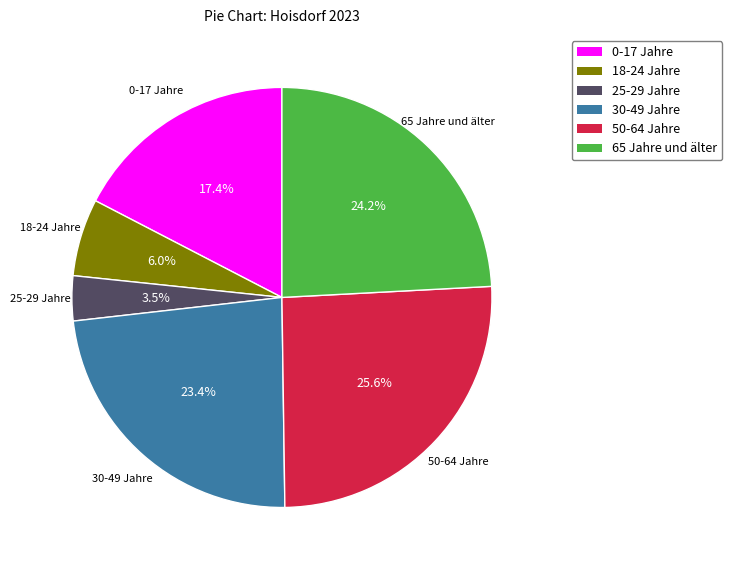

To the nearest percent, what portion does 18-24 Jahre represent?

6%